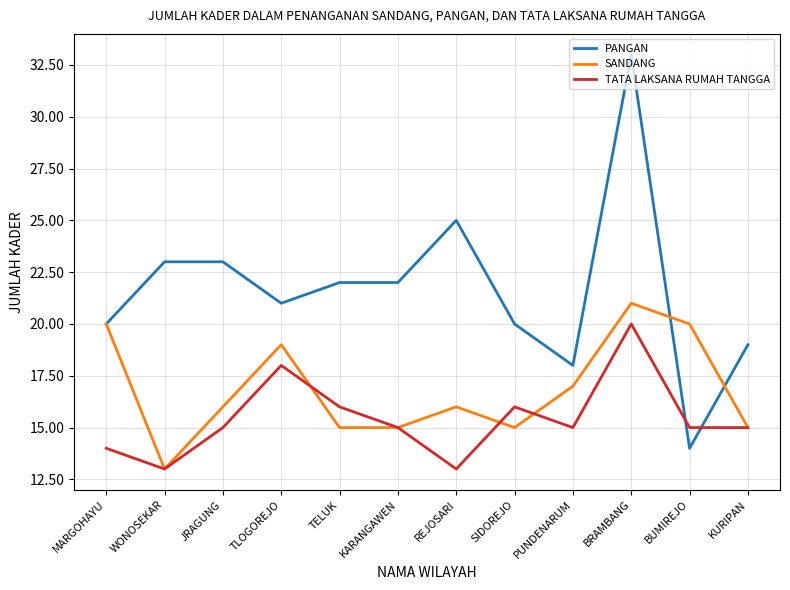

Does the chart have visible grid lines?

Yes